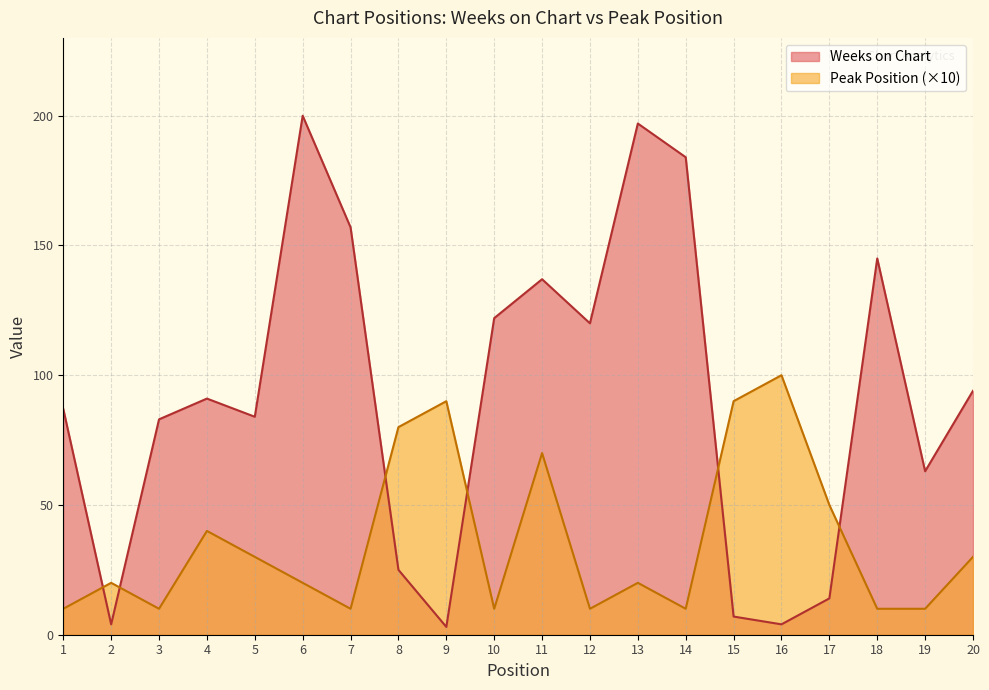

Where is the first local minimum for Weeks on Chart?

2